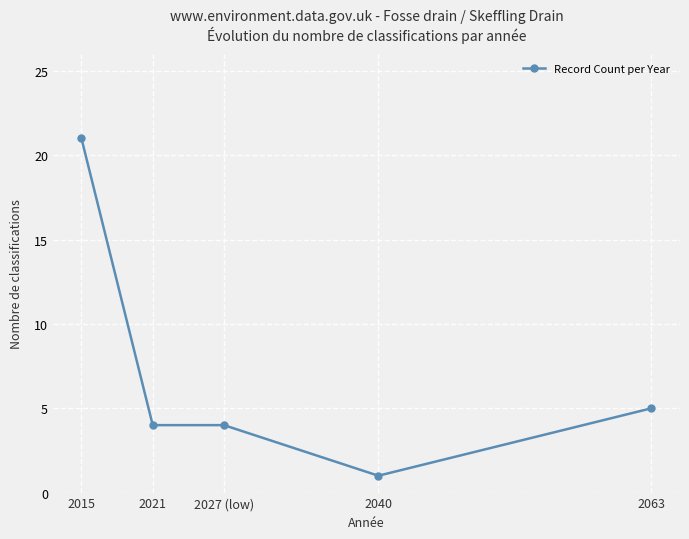

Reading left to right, what are all the values shown in this chart?

2015=21	2021=4	2027 (low)=4	2040=1	2063=5